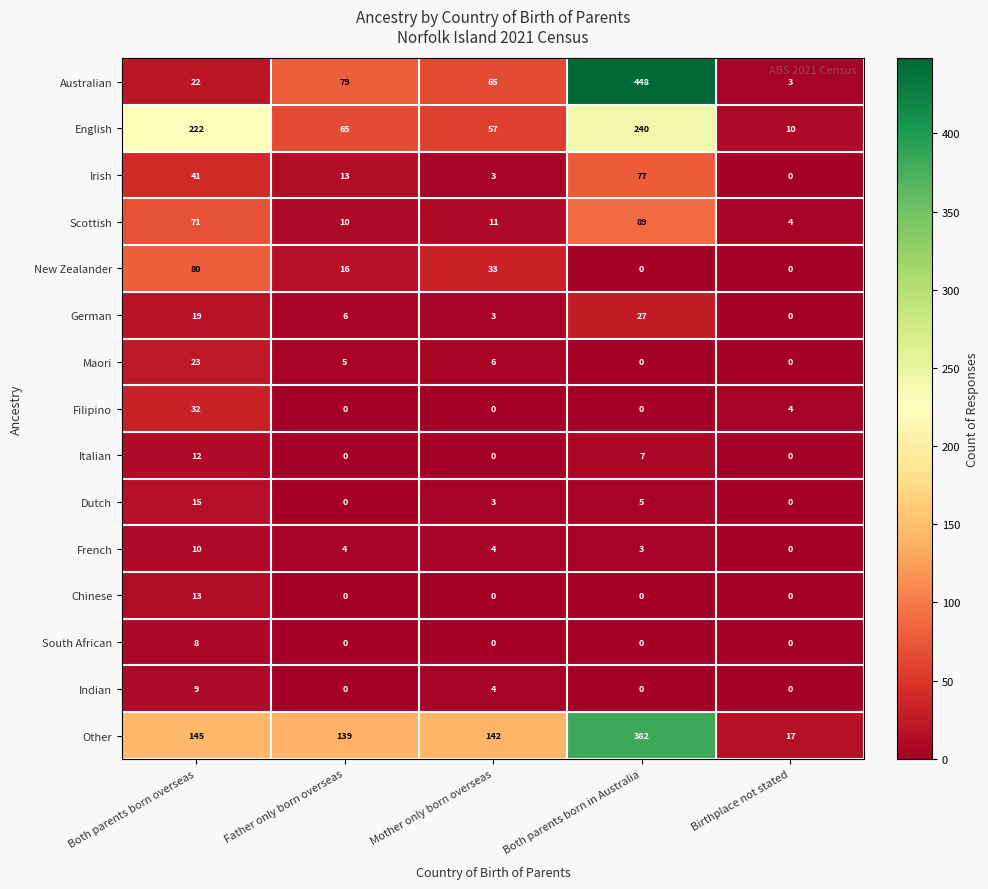

Read the English value at Both parents born in Australia, to the nearest 10.

240